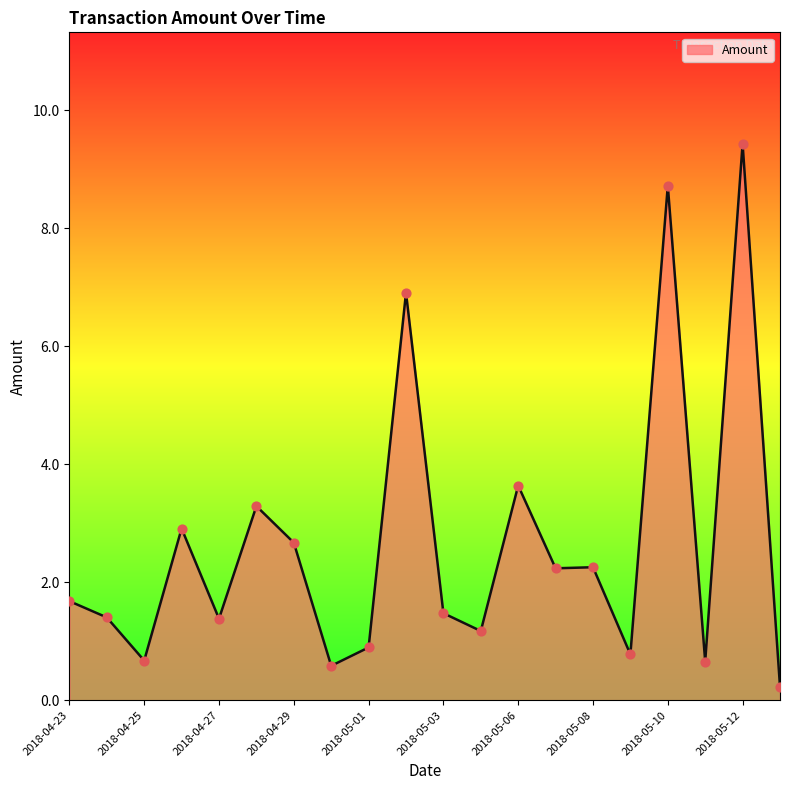

What is the greatest value displayed?

9.4